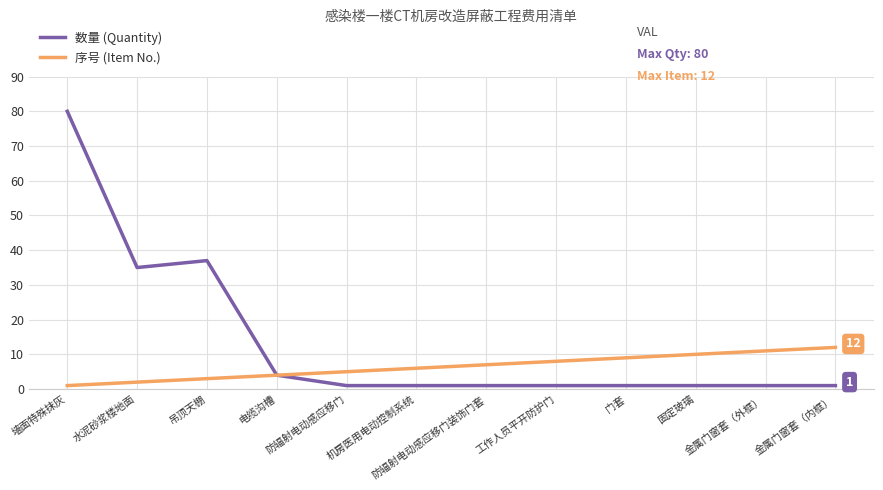

What is the greatest value displayed?

80